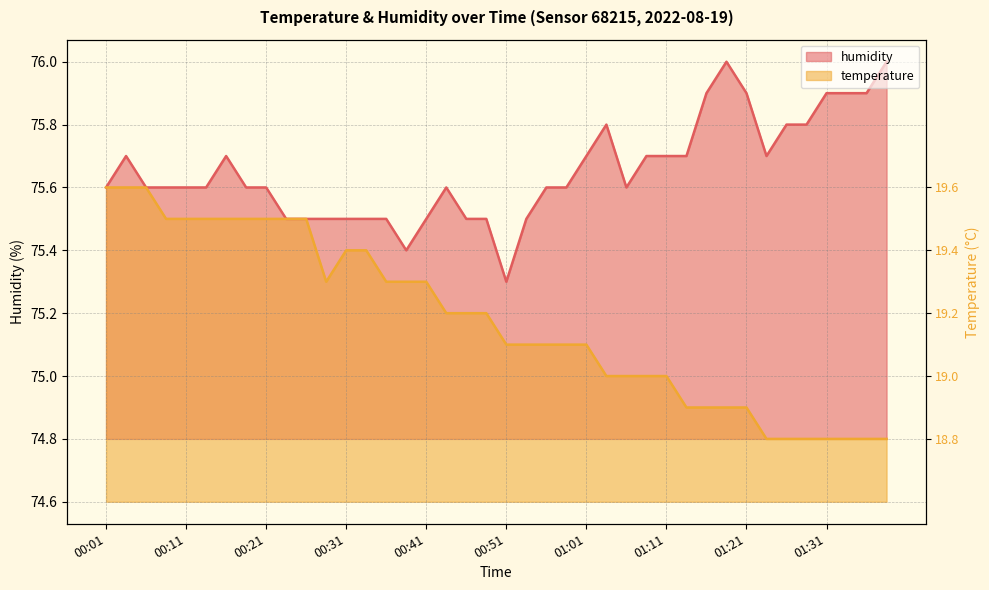

What are all the series names shown in the legend?

temperature, humidity